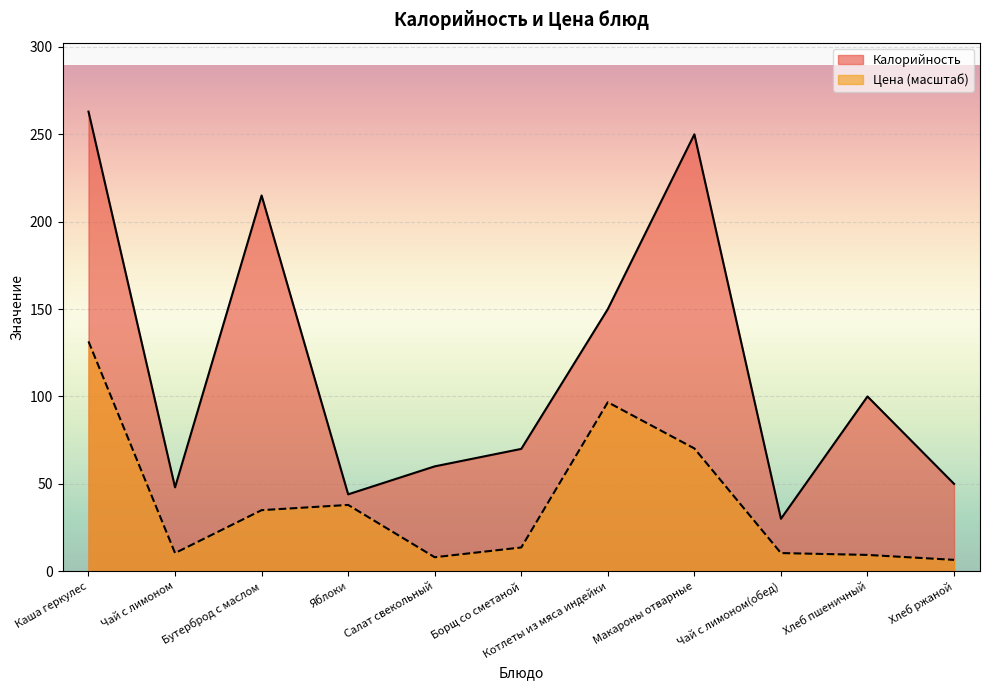

What is the label of the 6th point from the left?

Борщ со сметаной